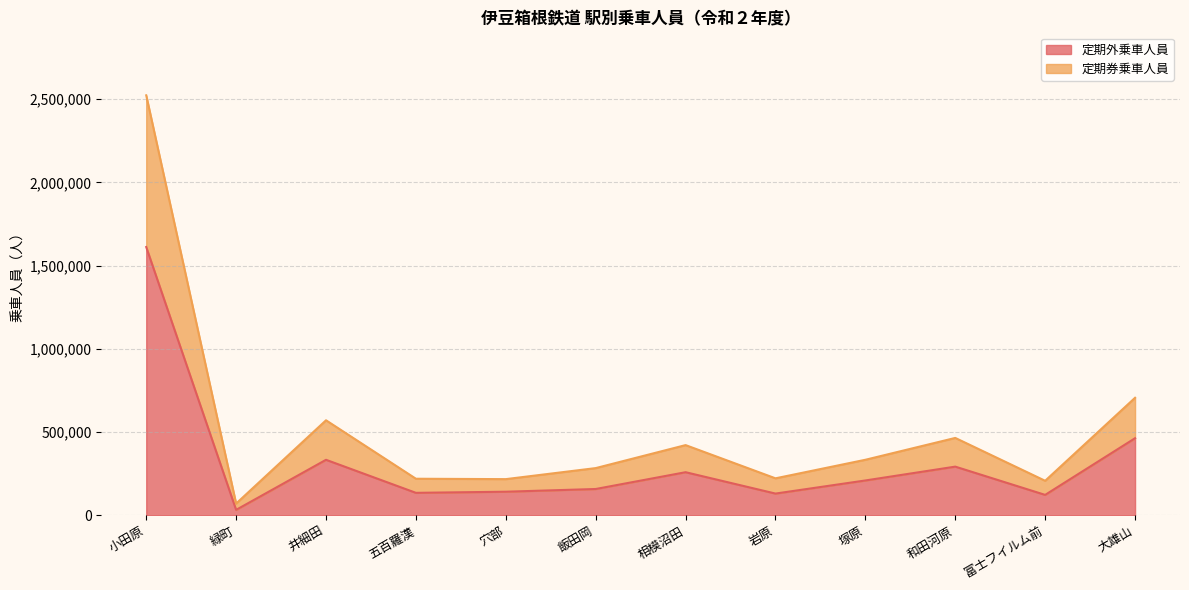

In 定期外乗車人員, how many points are lower than both neighbors (excluding endpoints)?

4